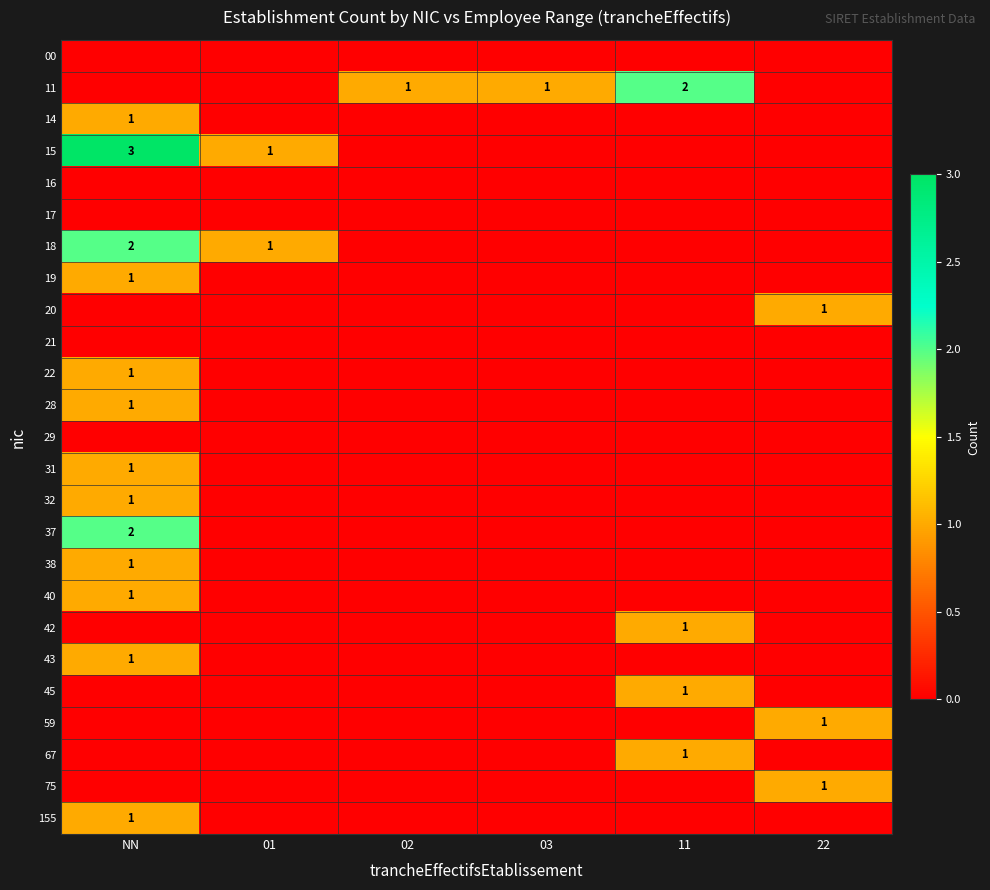

Is it true that 15 equals 1 at 01?

True